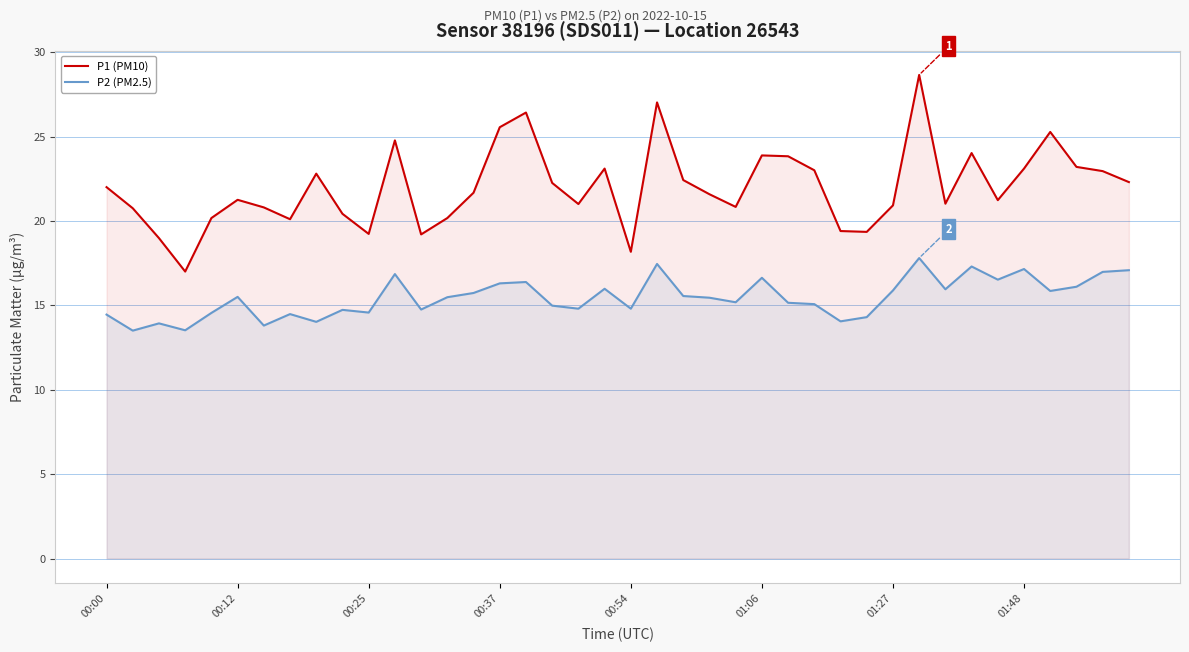

List the series in order of their overall mean, highest first.

P1 (PM10), P2 (PM2.5)